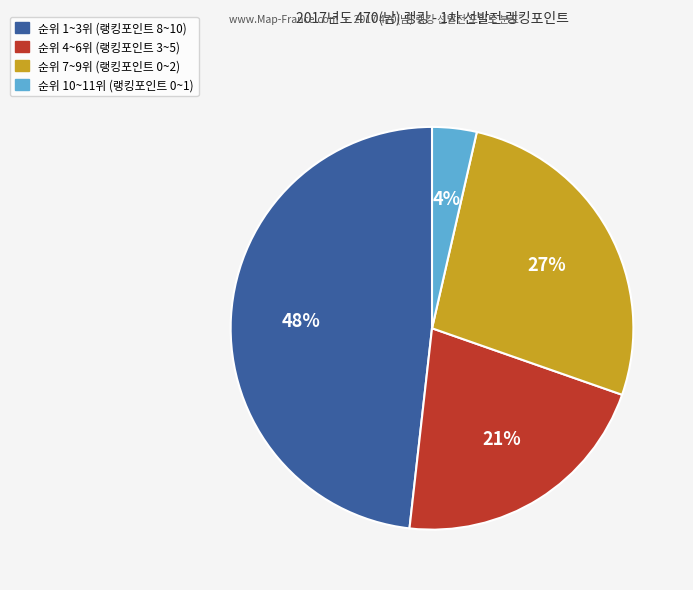

To the nearest percent, what is the average slice percentage?

25%